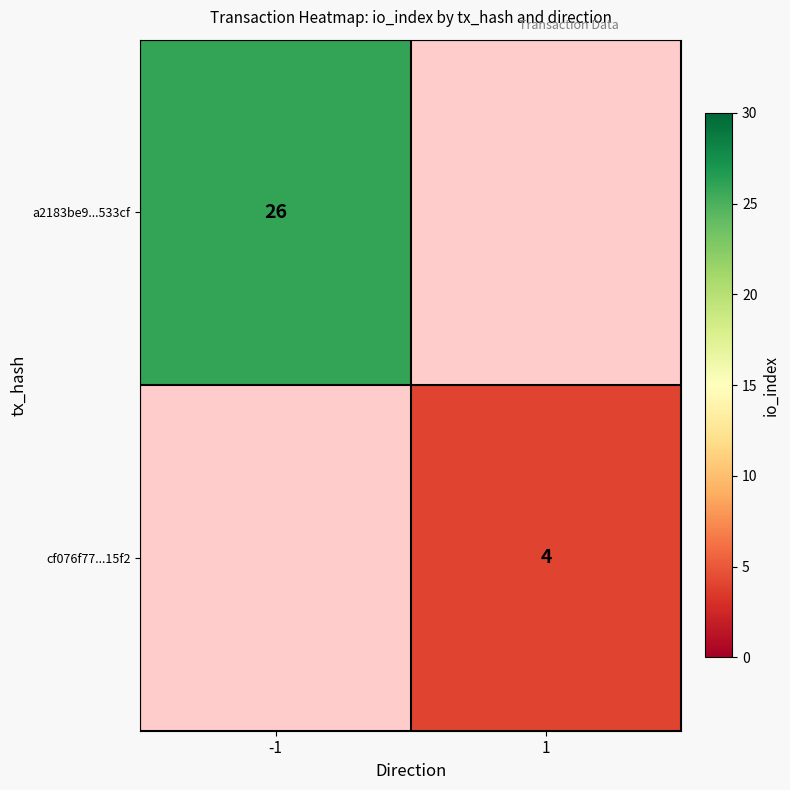

Is it true that cf076f77...15f2 equals 1.5 at 1?

False